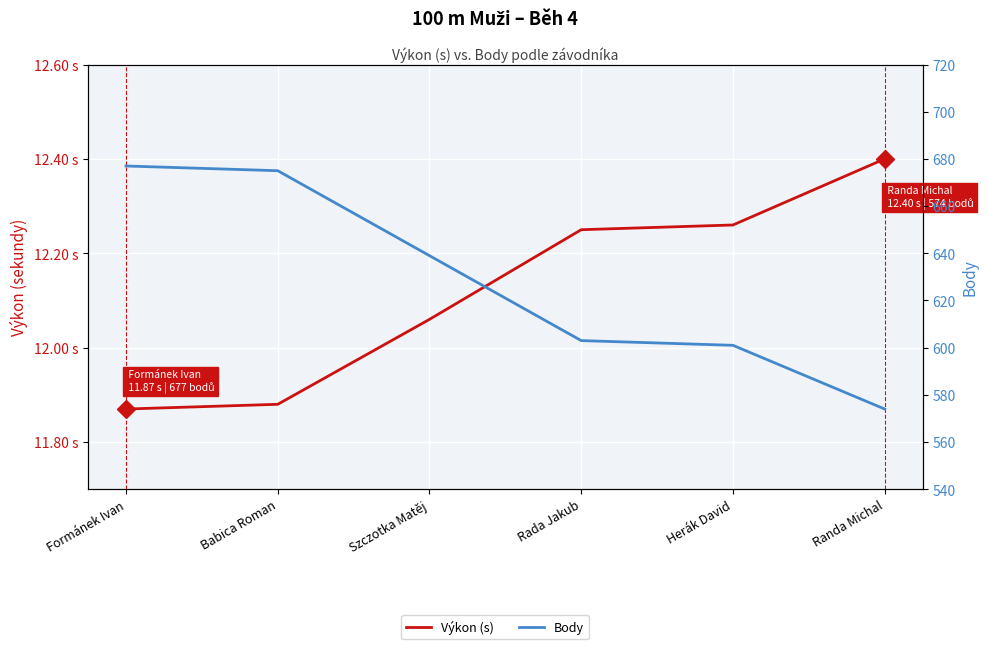

What position from the right is Babica Roman?

5